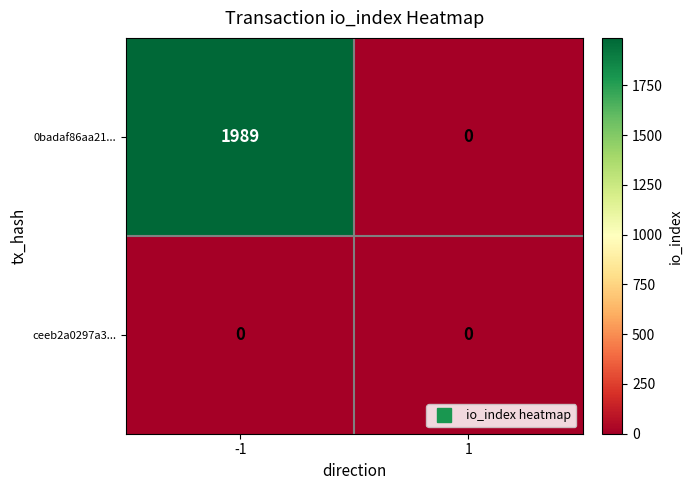

Count the number of data series in this chart.

2